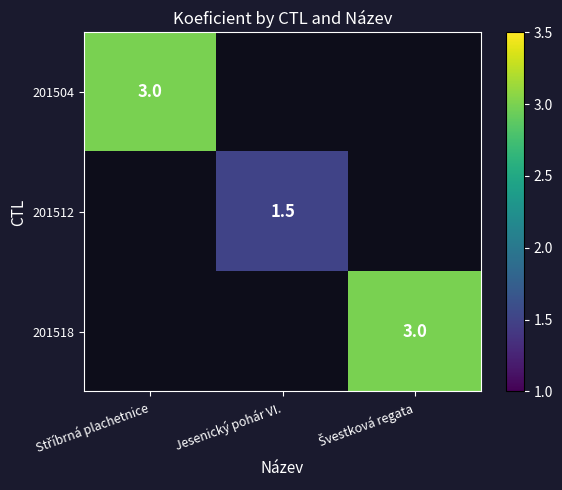

What is the smallest value displayed?

1.5